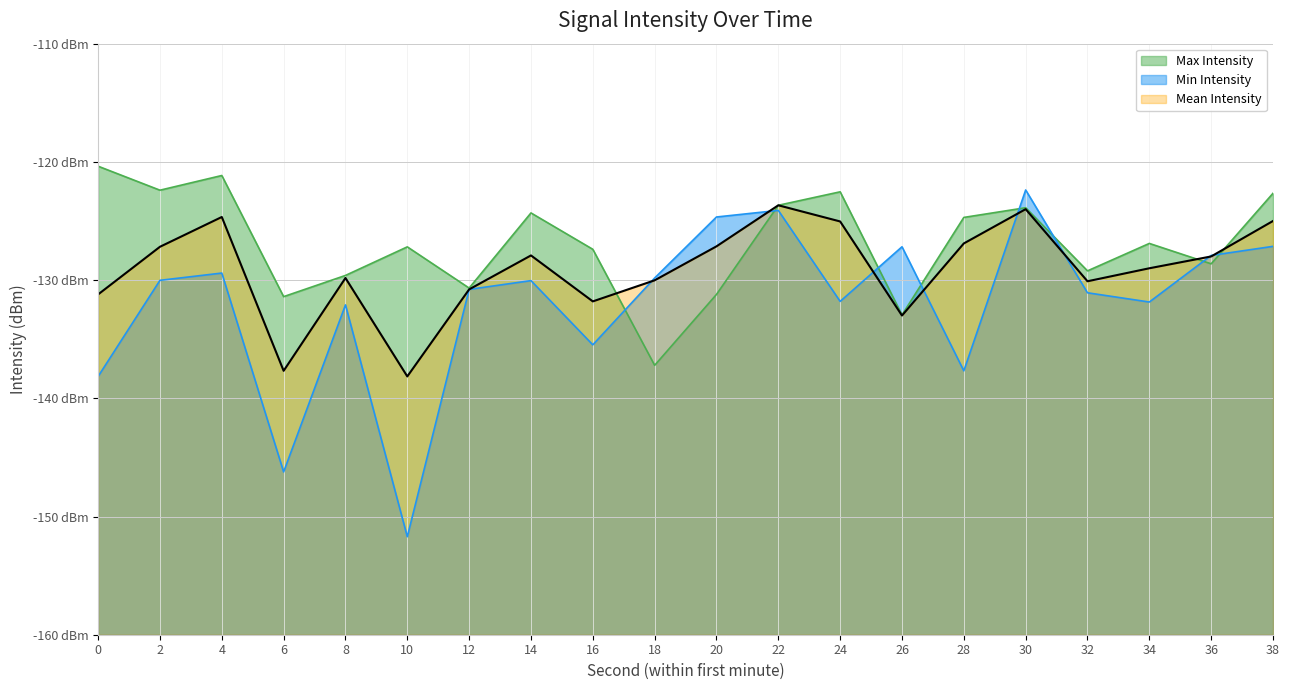

List the series in order of their peak value, highest first.

Max Intensity, Min Intensity, Mean Intensity